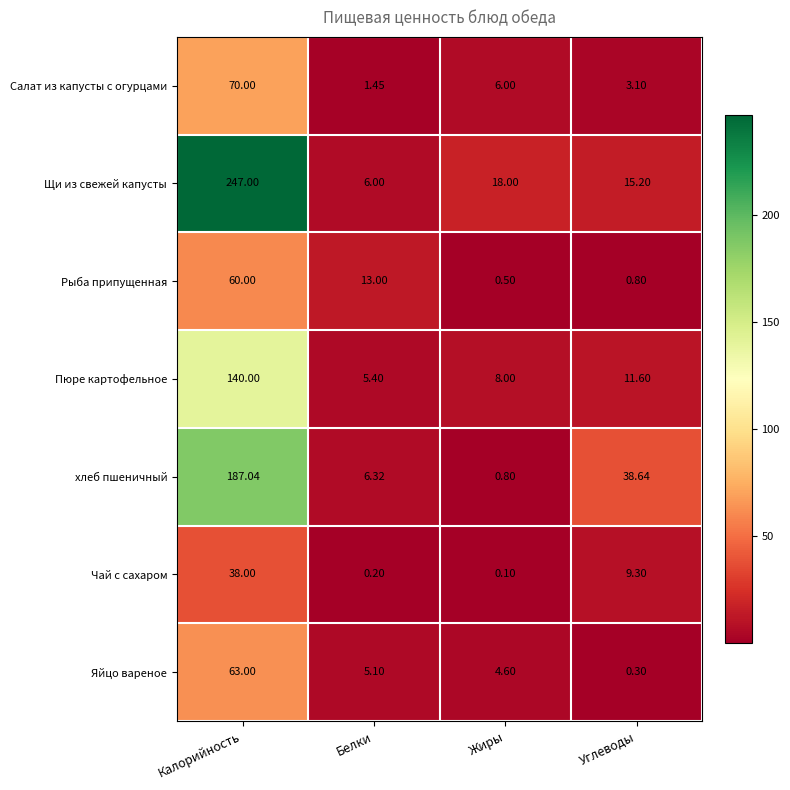

Where does the Рыба припущенная series first go above 13?

Калорийность